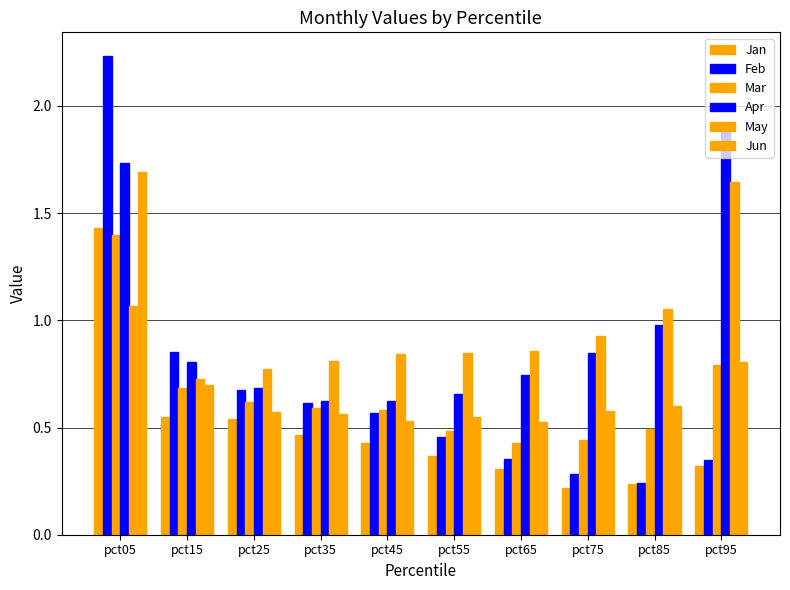

How many bars are there in each group?

6